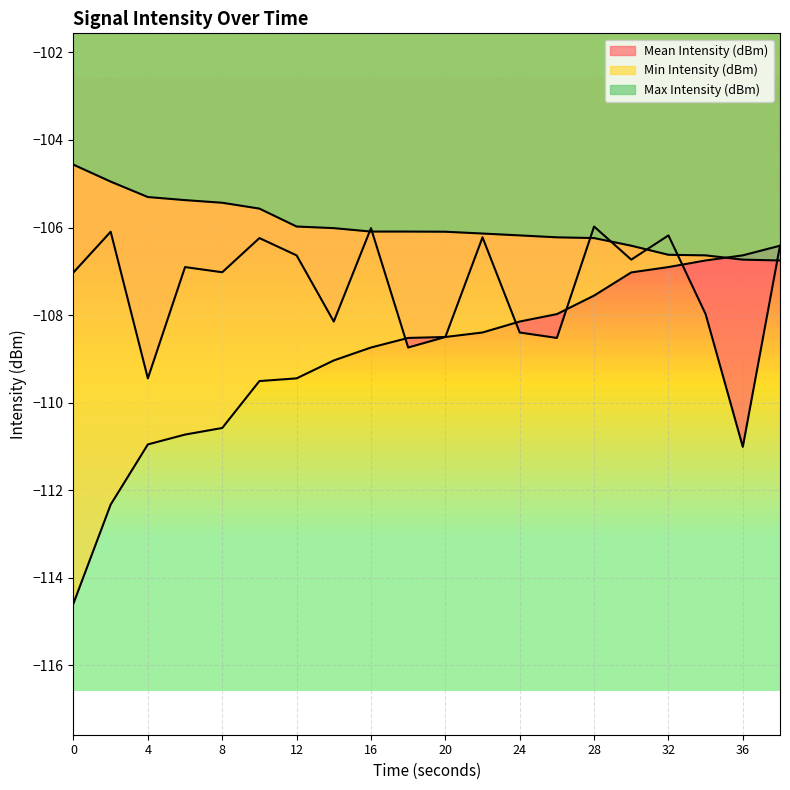

Which series has the largest range (max minus min)?

Min Intensity (dBm)